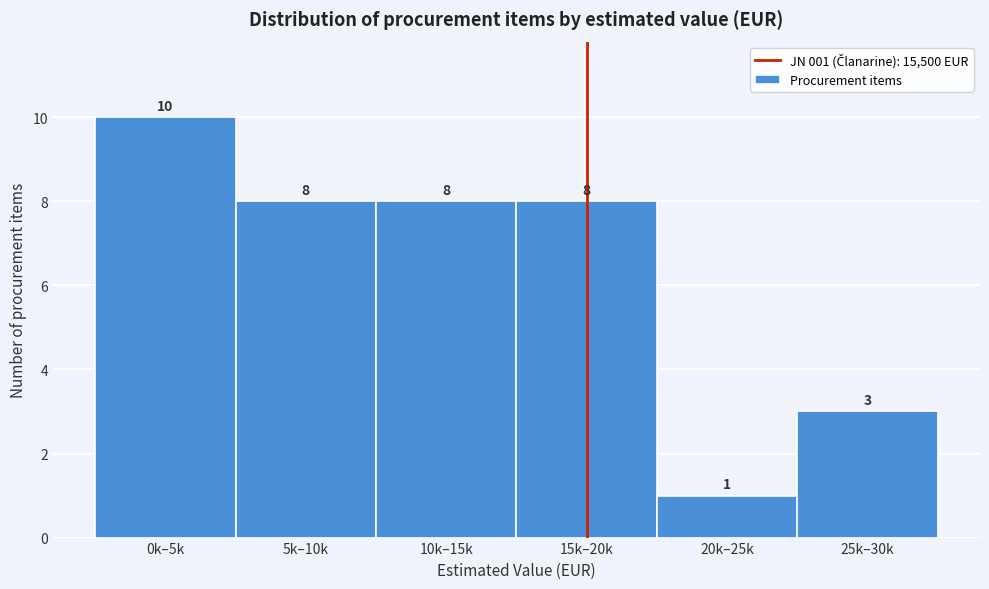

Reading left to right, what are all the values shown in this chart?

10	8	8	8	1	3